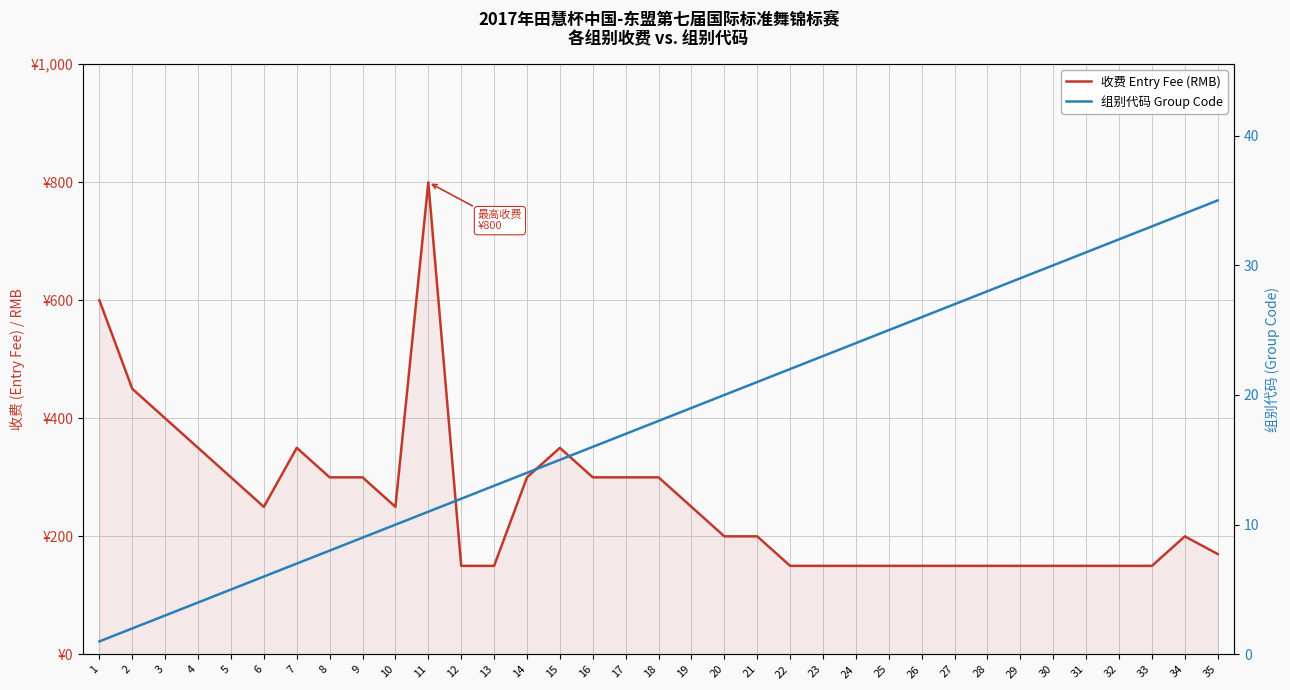

What is the sum of all 收费 Entry Fee (RMB) values?

9020